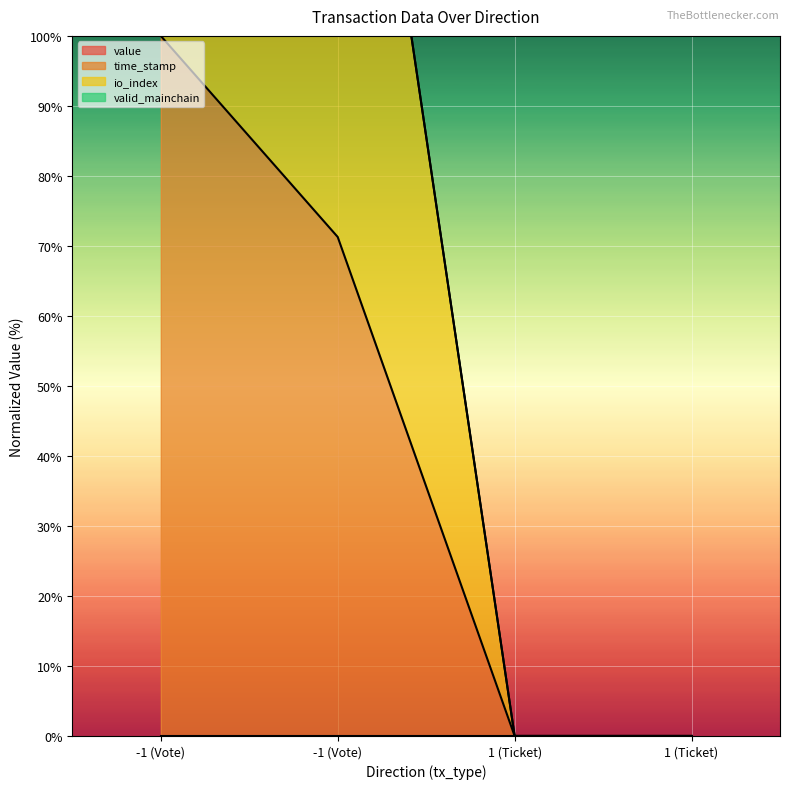

Which has a higher value, -1 (Vote) or -1 (Vote)?

-1 (Vote)